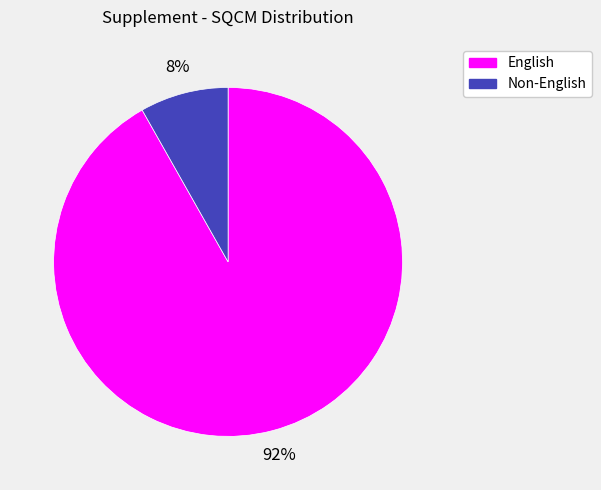

Does any single category account for the majority?

Yes